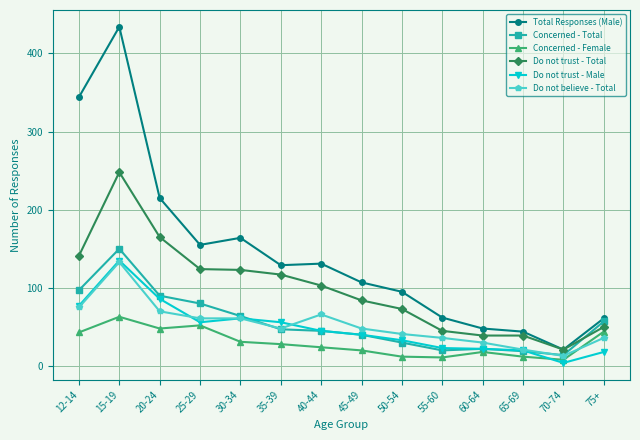

At how many categories does at least one series exceed 37?

13